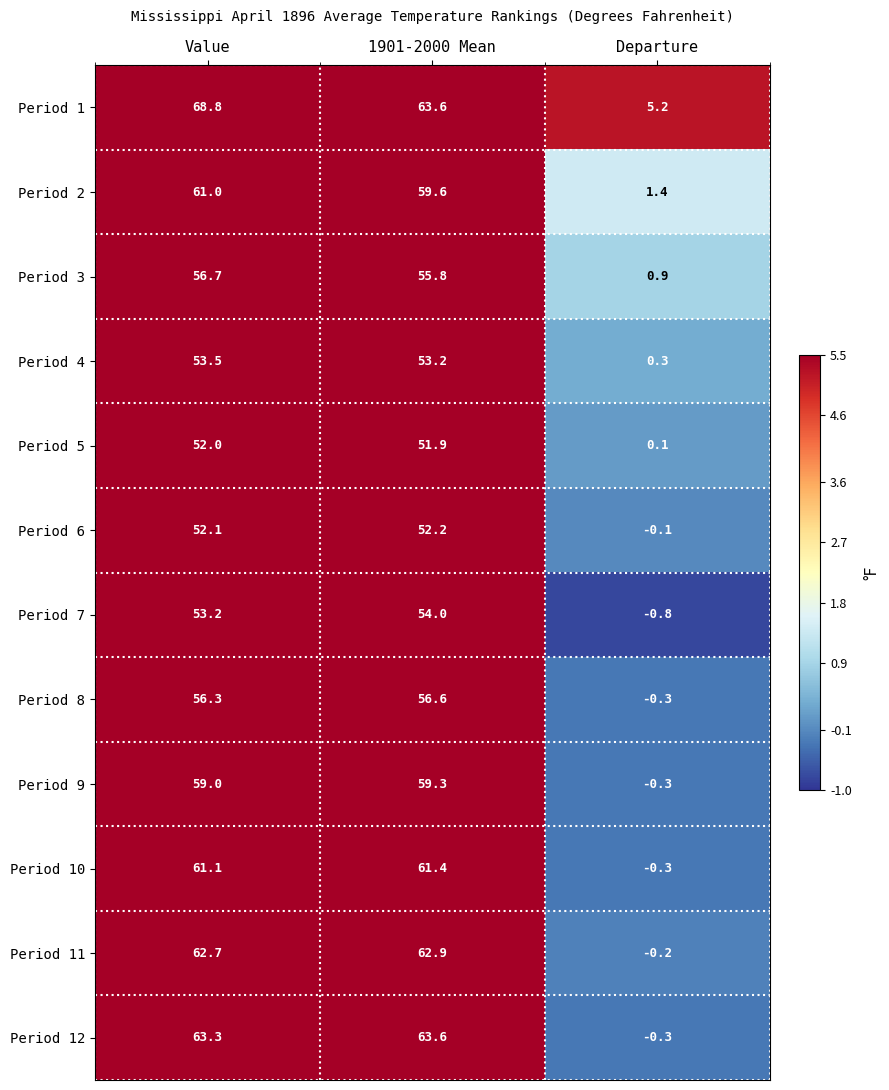

The value of Period 3 at Value is 56.7. True or false?

True